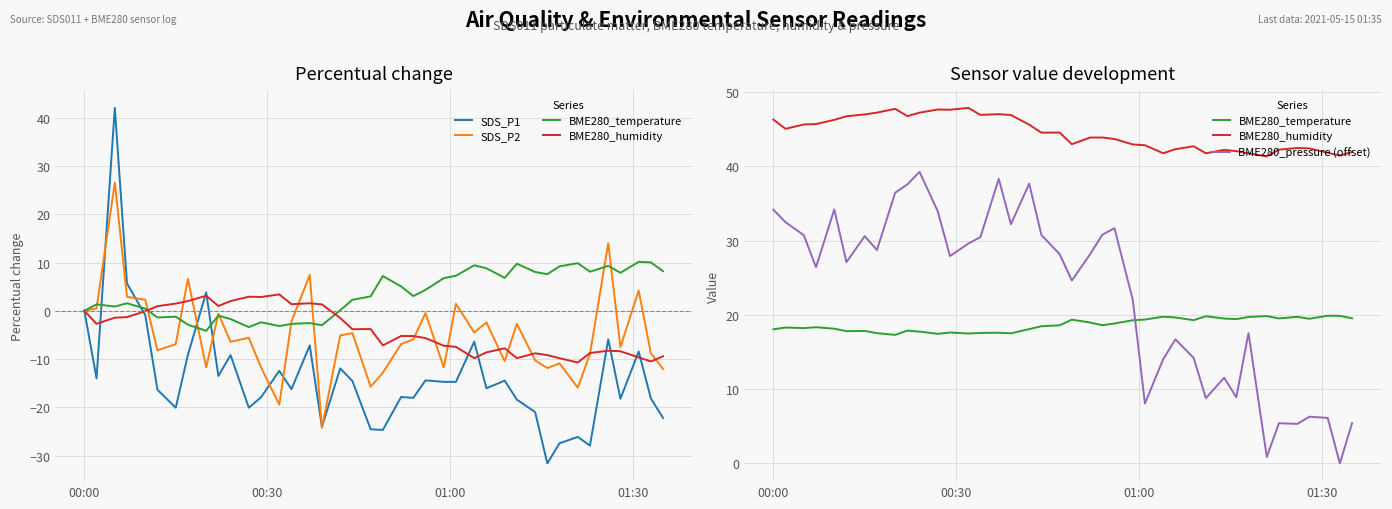

Between which two adjacent categories do SDS_P1 and BME280_pressure (offset) first intersect?

00:30 and 01:00